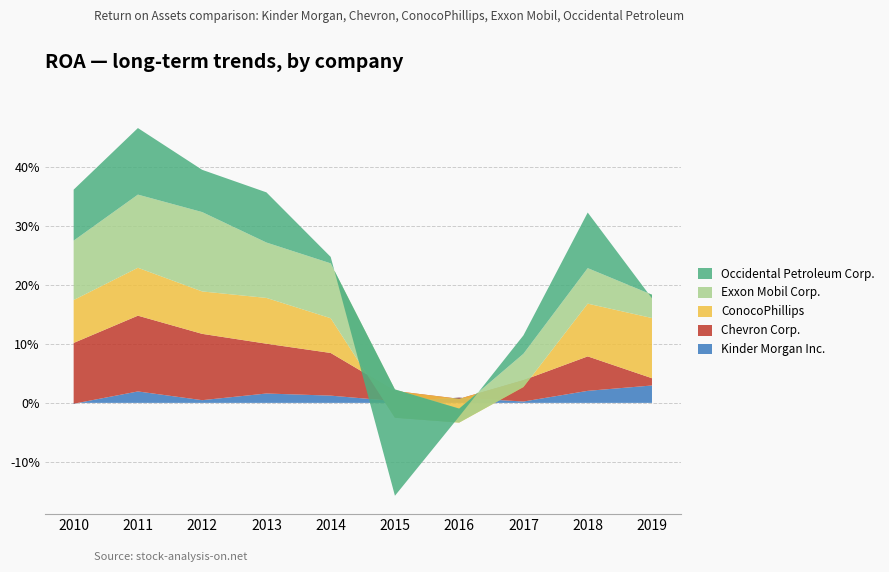

Reading left to right, transcribe all the data shown in this chart.

Kinder Morgan Inc.: -0.0	0.0	0.0	0.0	0.0	0.0	0.0	0.0	0.0	0.0
Chevron Corp.: 0.1	0.1	0.1	0.1	0.1	0.0	-0.0	0.0	0.1	0.0
ConocoPhillips: 0.1	0.1	0.1	0.1	0.1	-0.0	-0.0	-0.0	0.1	0.1
Exxon Mobil Corp.: 0.1	0.1	0.1	0.1	0.1	0.0	0.0	0.1	0.1	0.0
Occidental Petroleum Corp.: 0.1	0.1	0.1	0.1	0.0	-0.2	-0.0	0.0	0.1	-0.0